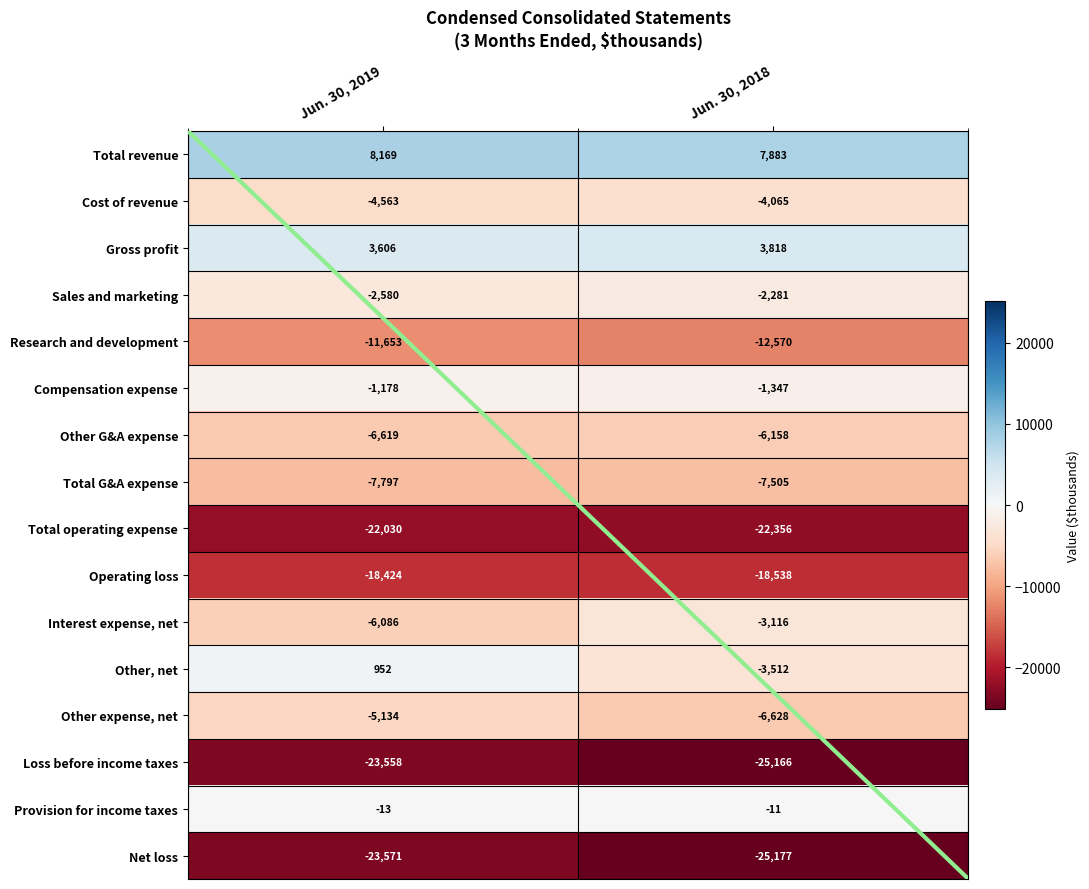

List the labels in order of Compensation expense value, largest first.

Jun. 30, 2019, Jun. 30, 2018